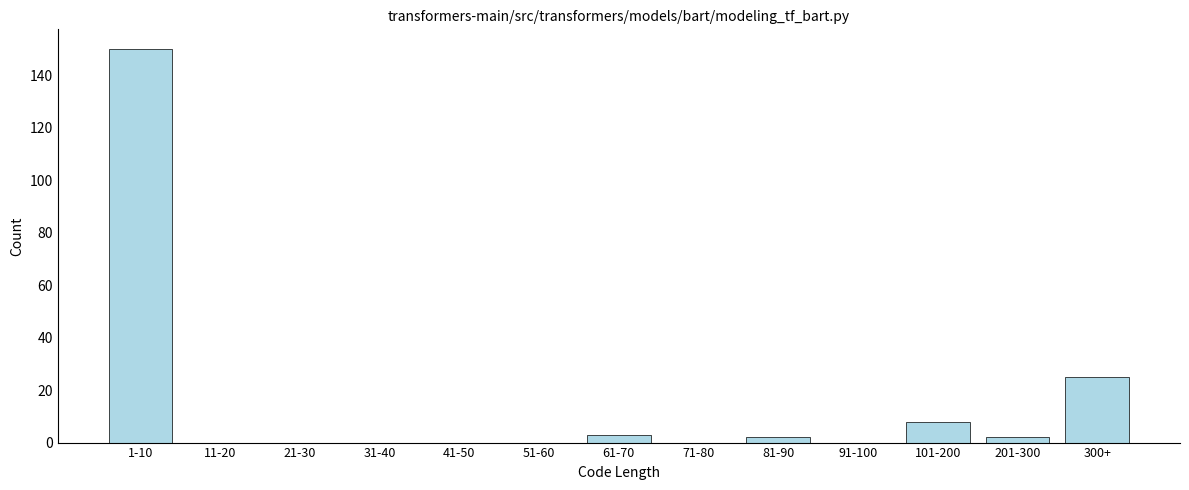

Reading right to left, list all the values displayed in this chart.

300+=25	201-300=2	101-200=8	91-100=0	81-90=2	71-80=0	61-70=3	51-60=0	41-50=0	31-40=0	21-30=0	11-20=0	1-10=150